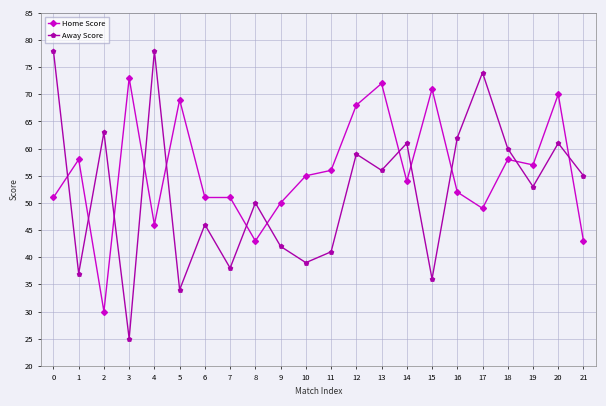

What is the value of the Away Score point at the 4th from the left?

25